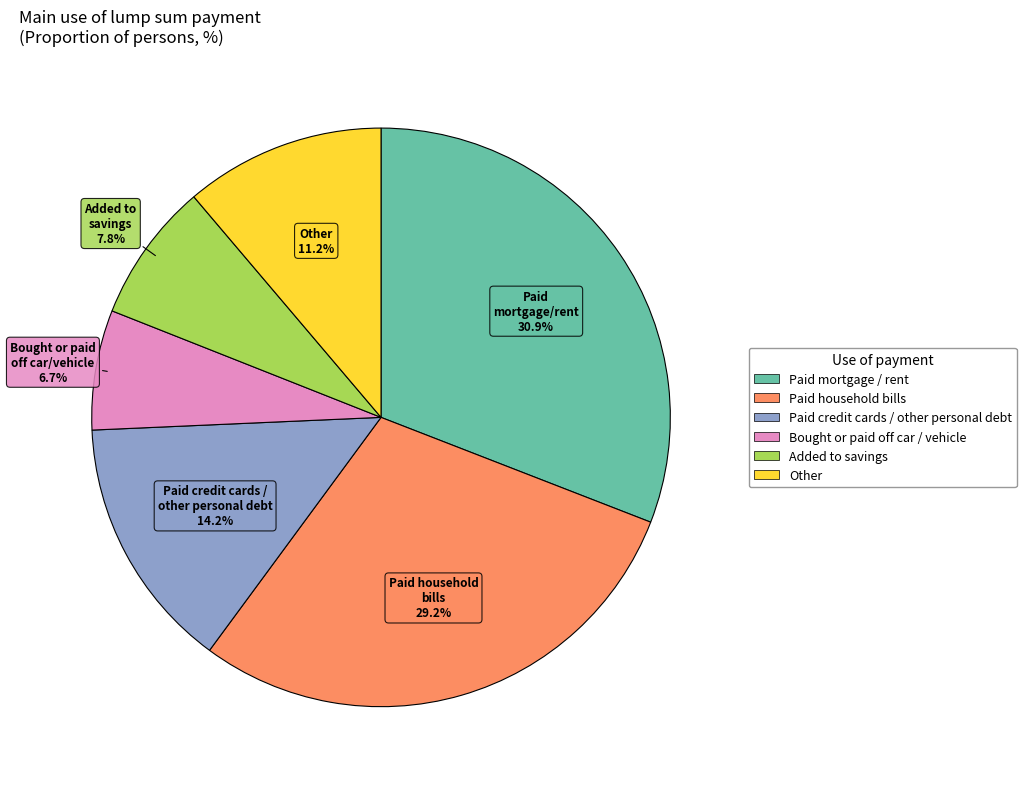

Combined, what portion of the pie is Paid household bills and Bought or paid off car / vehicle?

35.9%